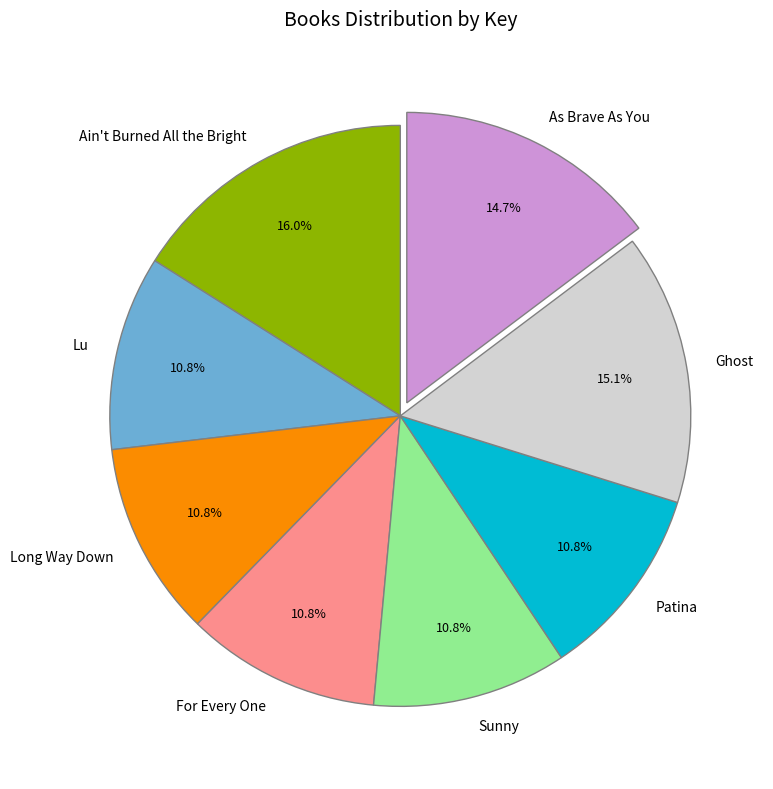

Combined, do Lu and Ghost account for over 50%?

No